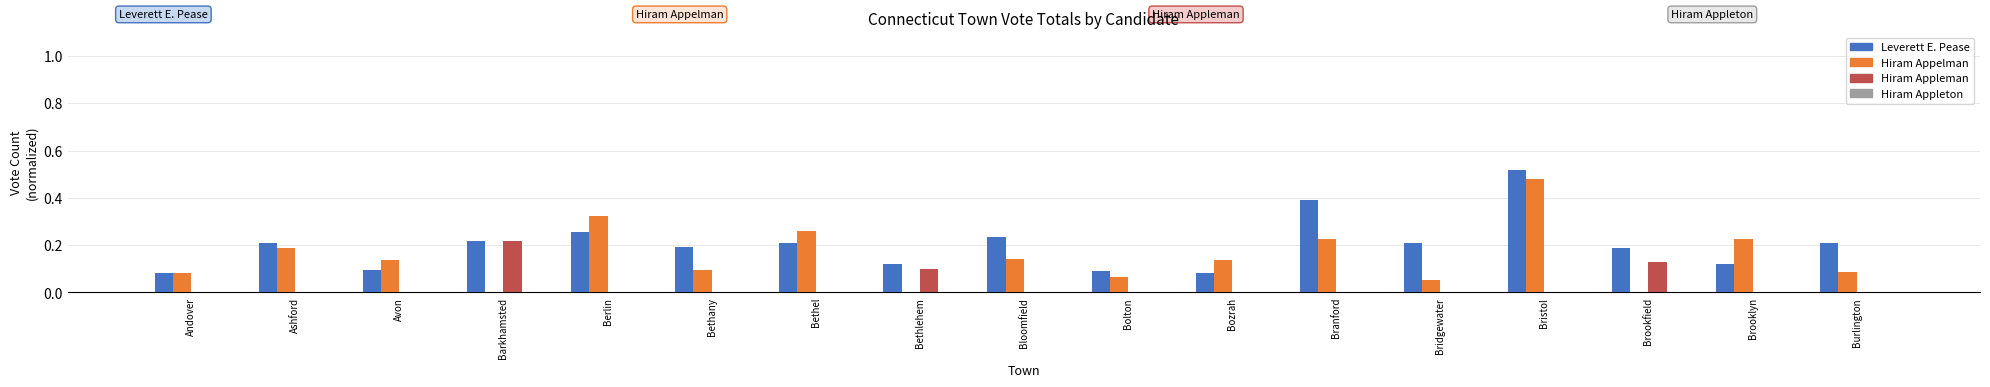

How many series are shown in this chart?

3